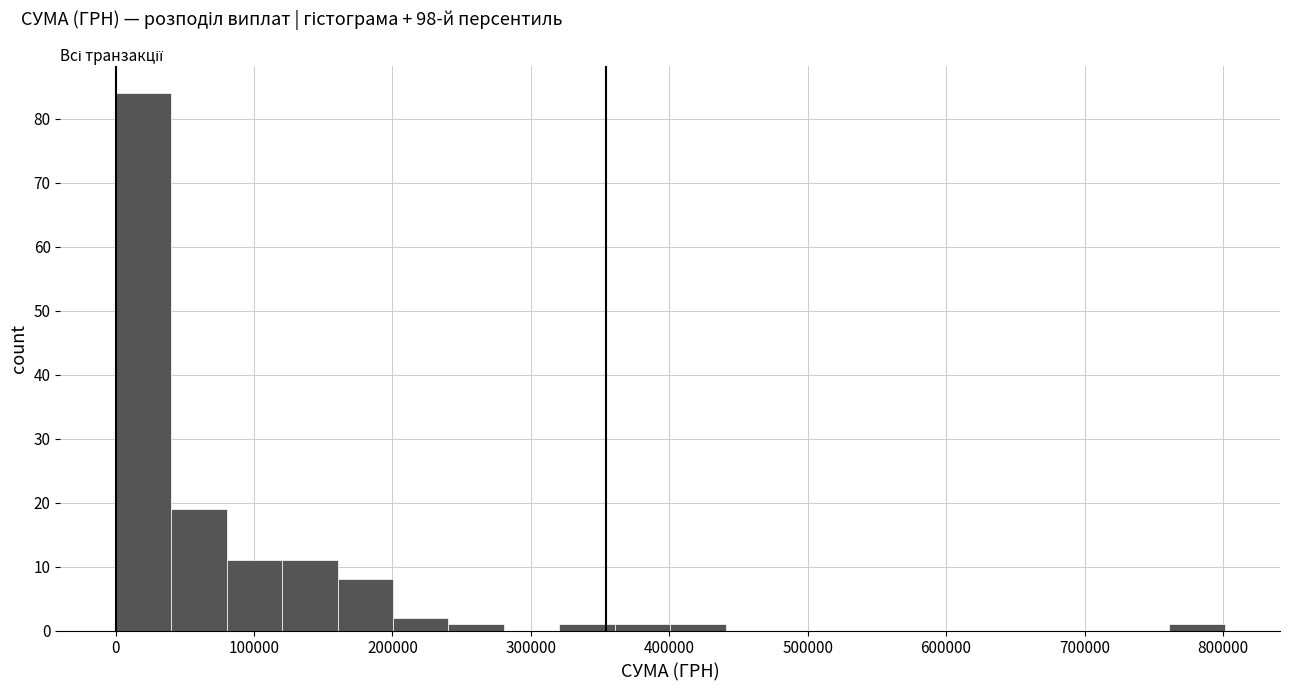

How tall is the bar that spans 120000 to 160000 on the x-axis? Neither the bar edges nor the heights are printed on the chart, so give them approximately, as read against the axes.

11